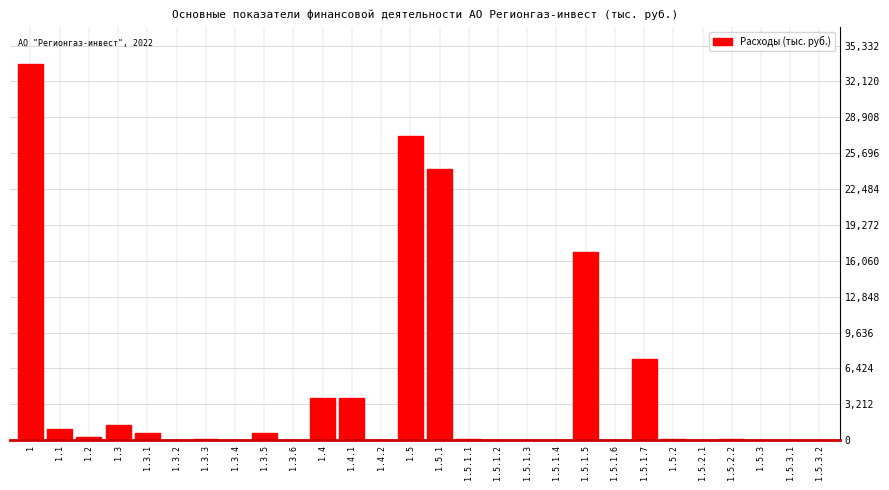

The value at 1.5 is 27225.5. True or false?

True